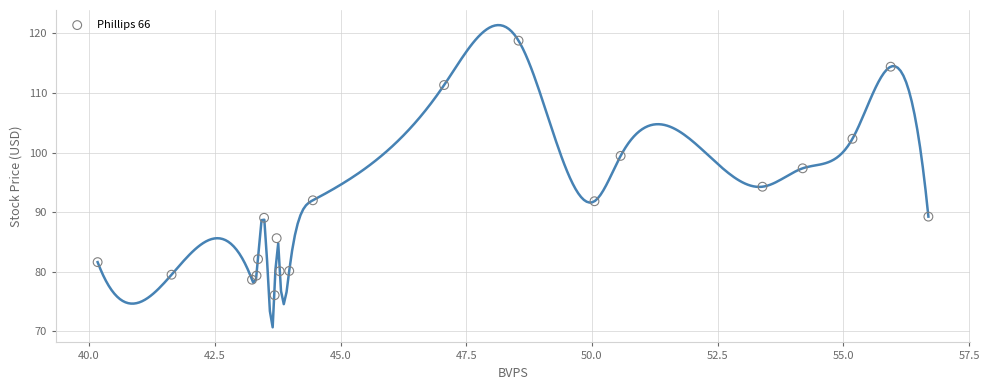

What is the range of Y values (max minus min)?

42.7